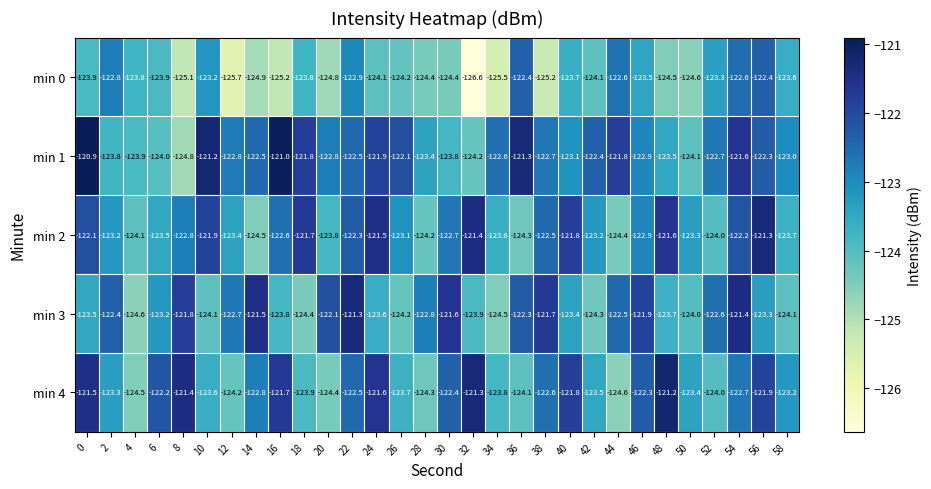

The min 1 series shows -124.8 at 8. True or false?

True